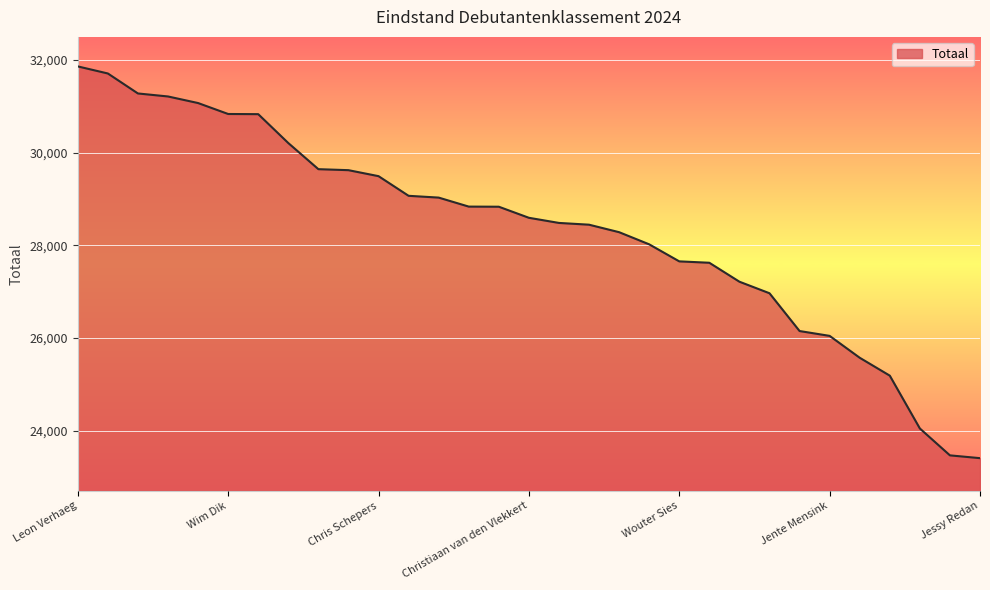

What is the minimum value shown in the chart?

23404.8